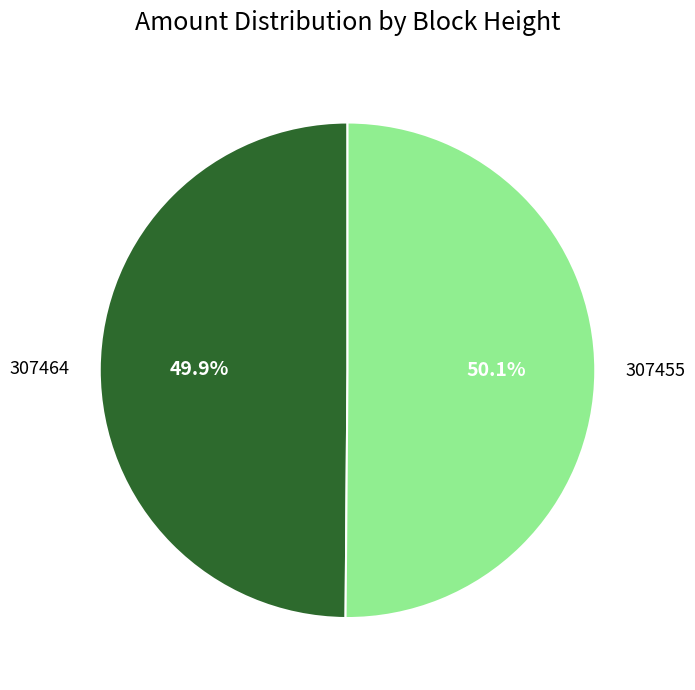

Does any single category account for the majority?

Yes